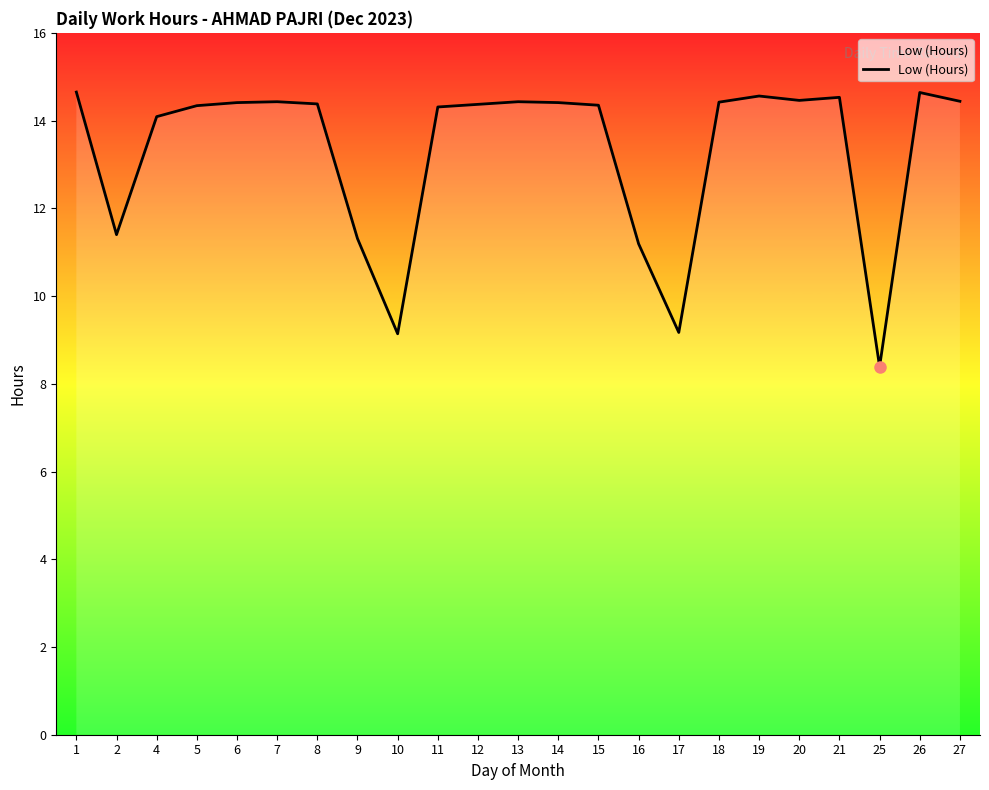

What is the minimum value shown in the chart?

8.4